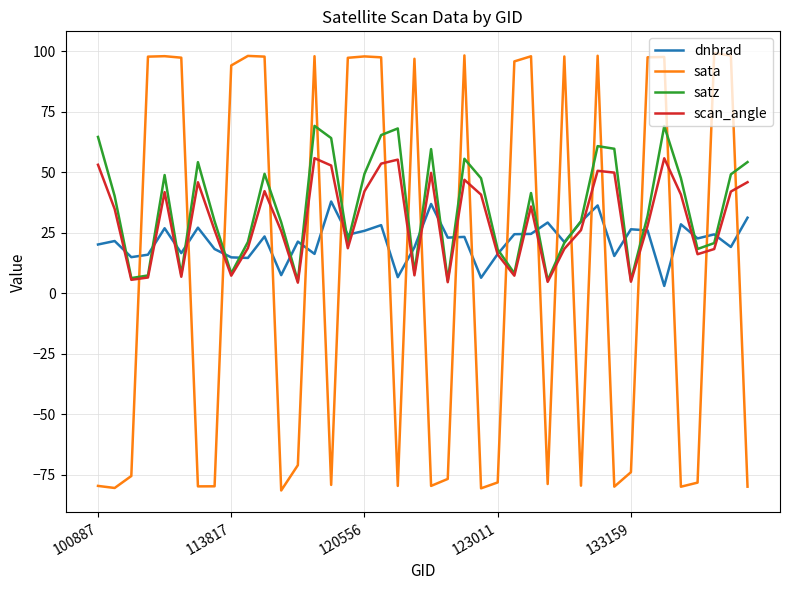

Which series ends up on top after the final intersection of sata and dnbrad?

dnbrad